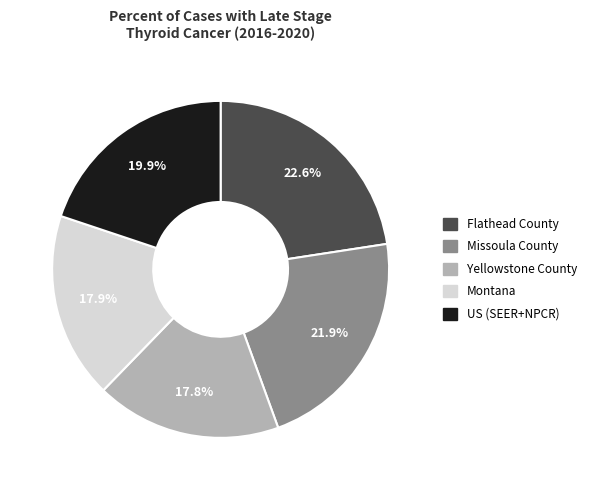

To the nearest percent, what portion does US (SEER+NPCR) represent?

20%